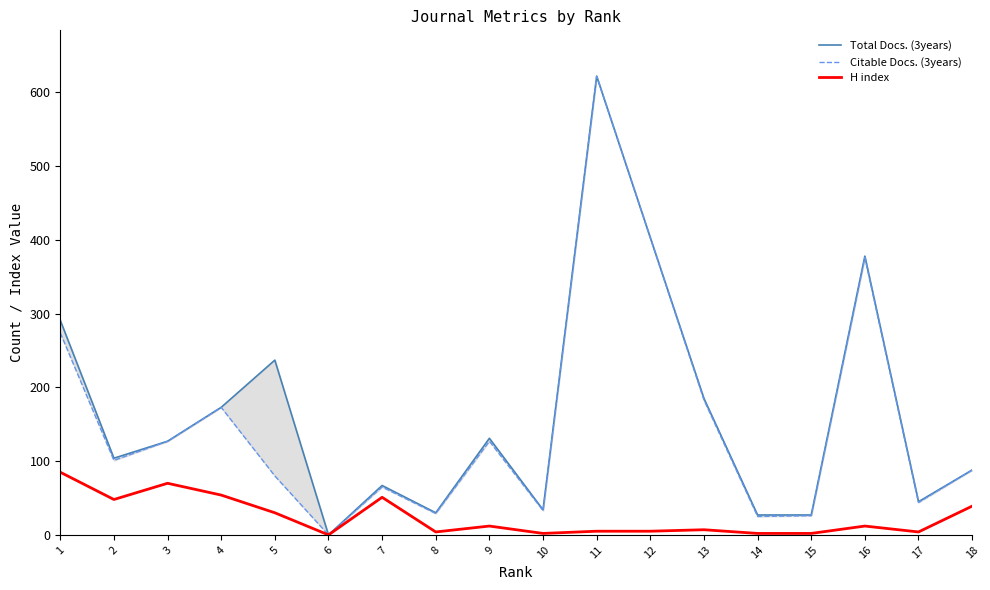

What is the difference between the second highest and minimum values in the Total Docs. (3years) series?

403